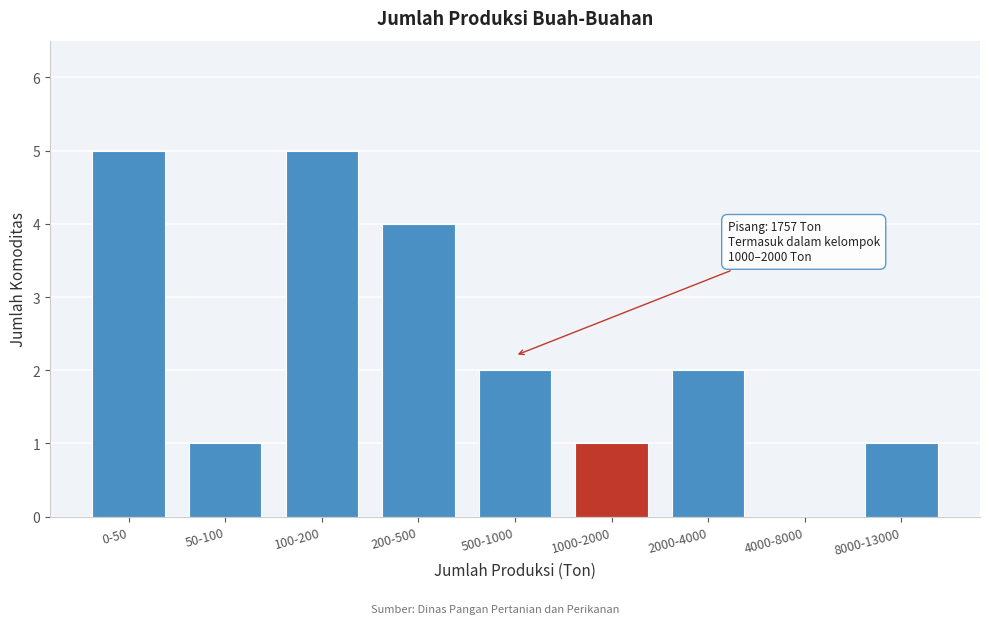

Reading left to right, what are all the values shown in this chart?

0-50=5	50-100=1	100-200=5	200-500=4	500-1000=2	1000-2000=1	2000-4000=2	4000-8000=0	8000-13000=1